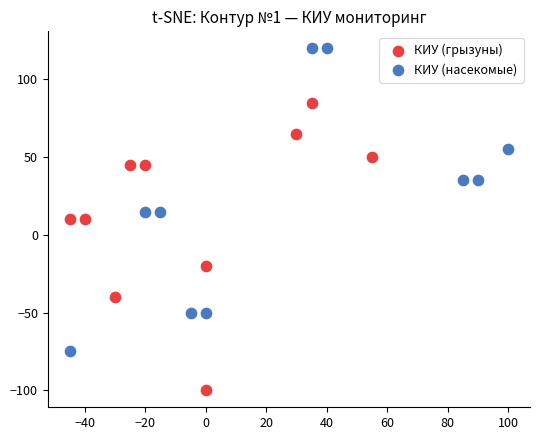

Which series contains the highest Y value?

КИУ (насекомые)